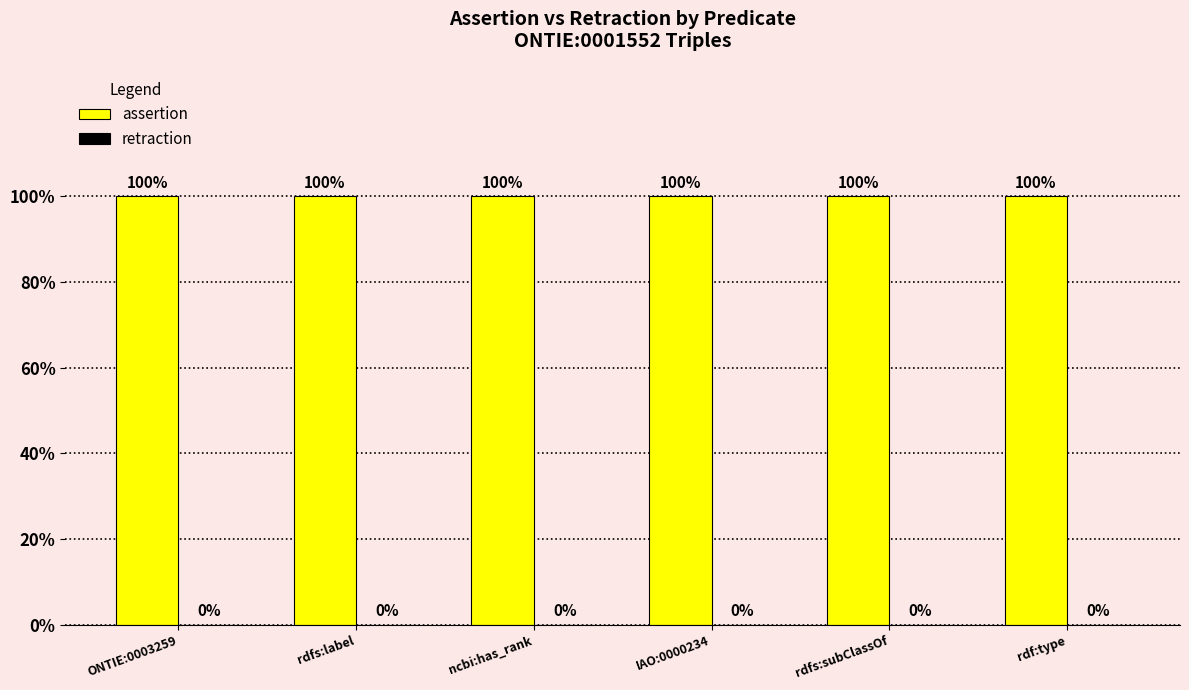

How many distinct data groups are displayed?

2